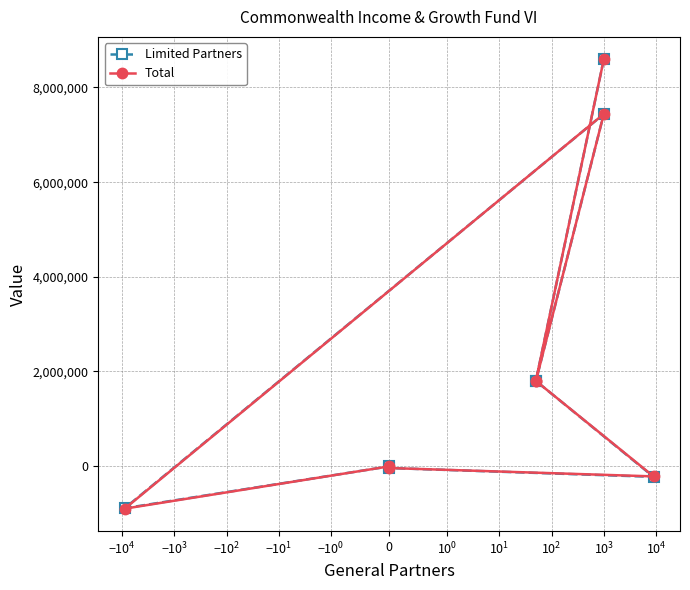

How many times do Total and Limited Partners cross each other?

1